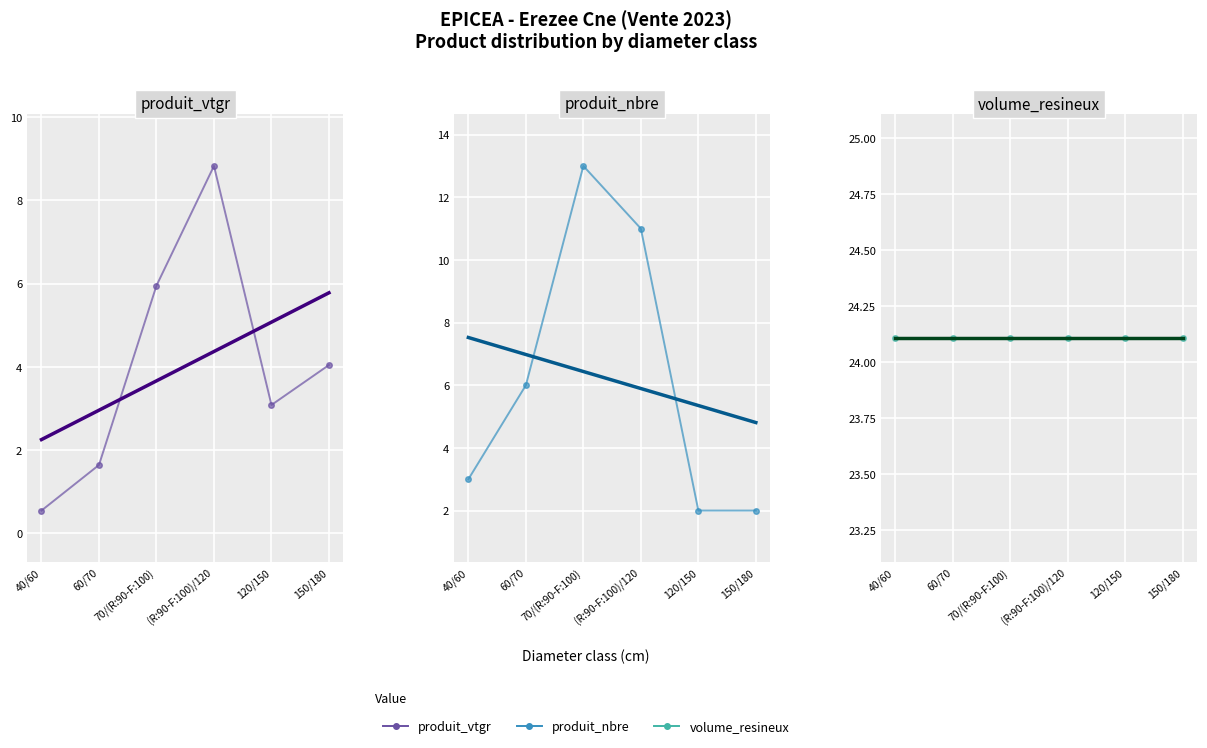

What is the label of the 6th point from the right?

40/60